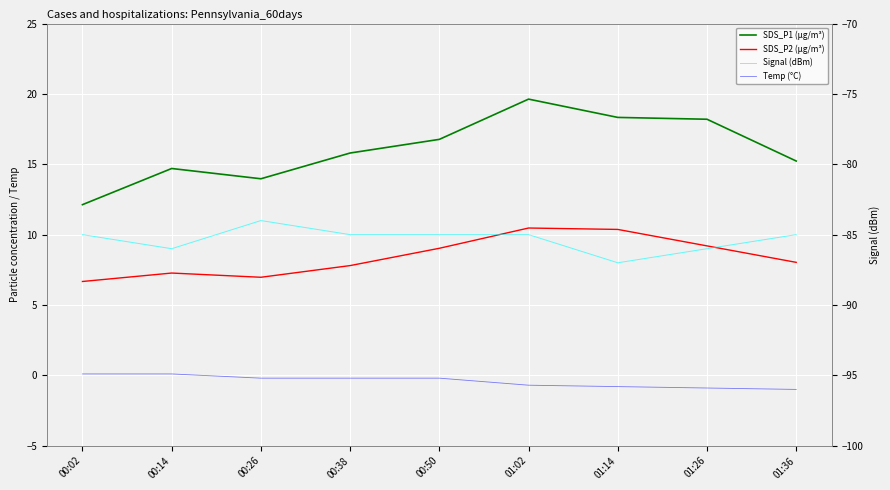

What is the difference between the highest and lowest values at 01:36?

100.2